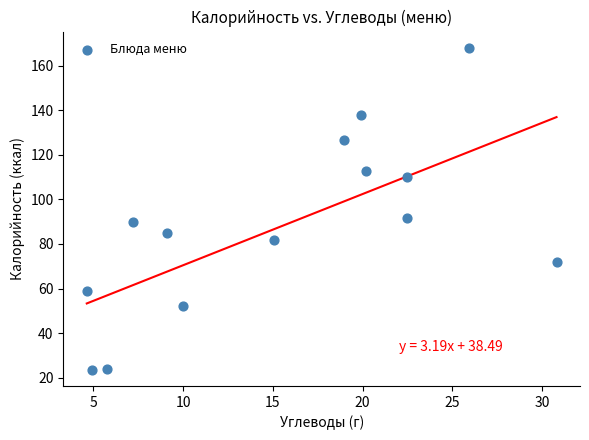

What is the range of Y values (max minus min)?

144.5